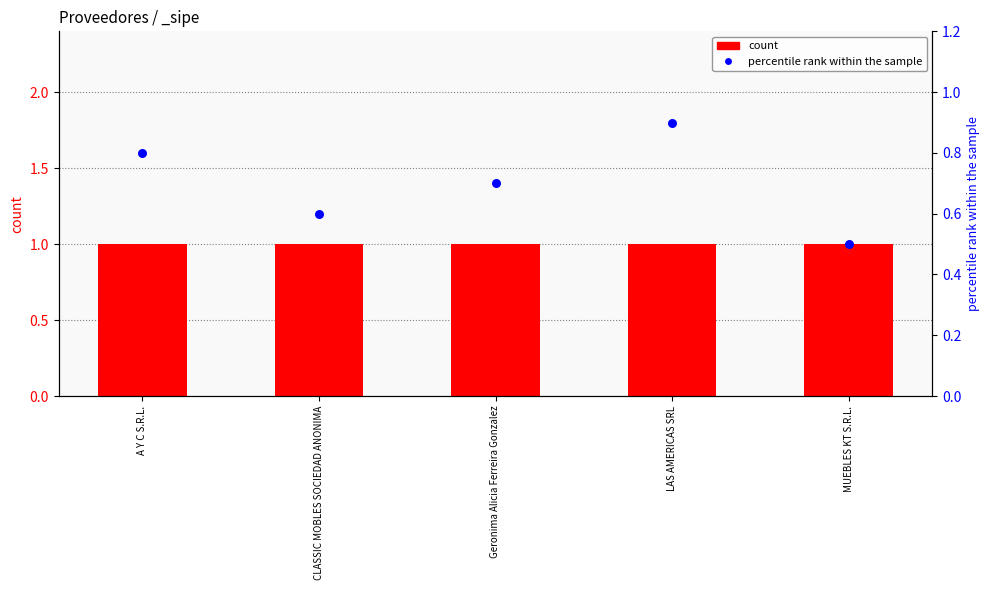

What are all the series names shown in the legend?

count, percentile rank within the sample